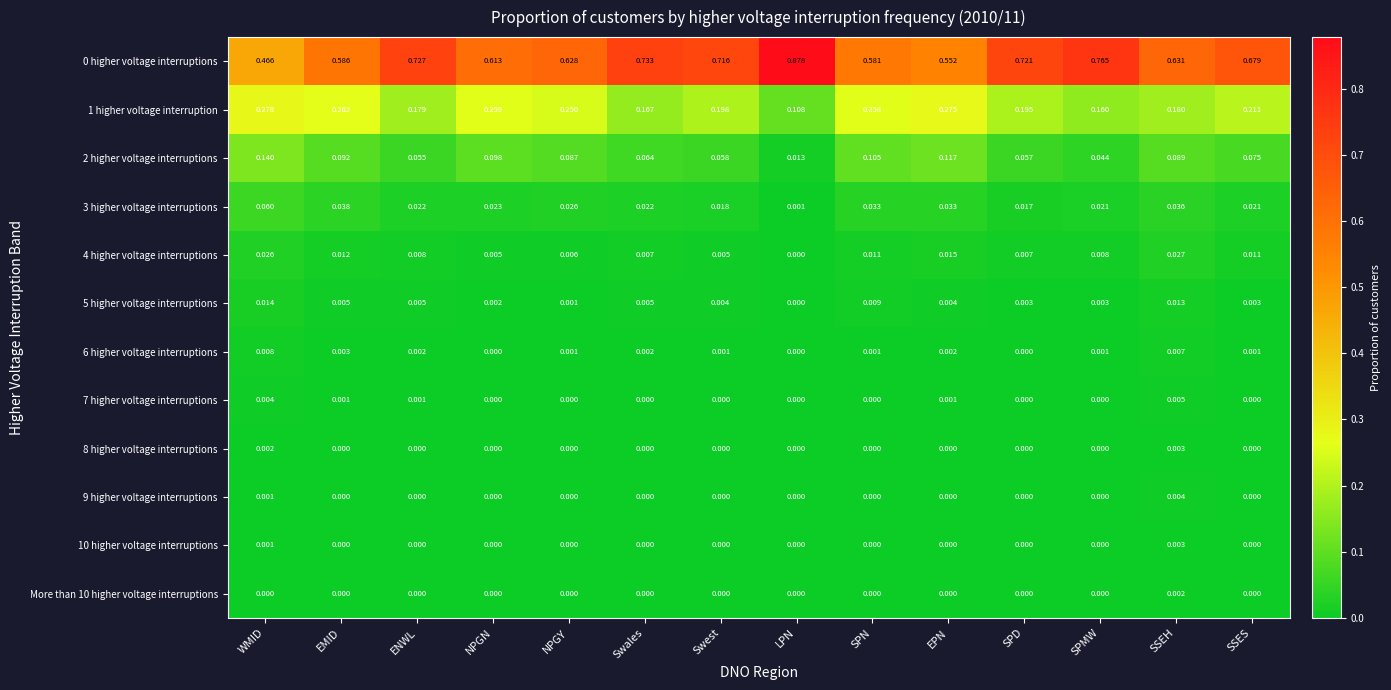

Where is 0 higher voltage interruptions nearest to the value 0?

WMID